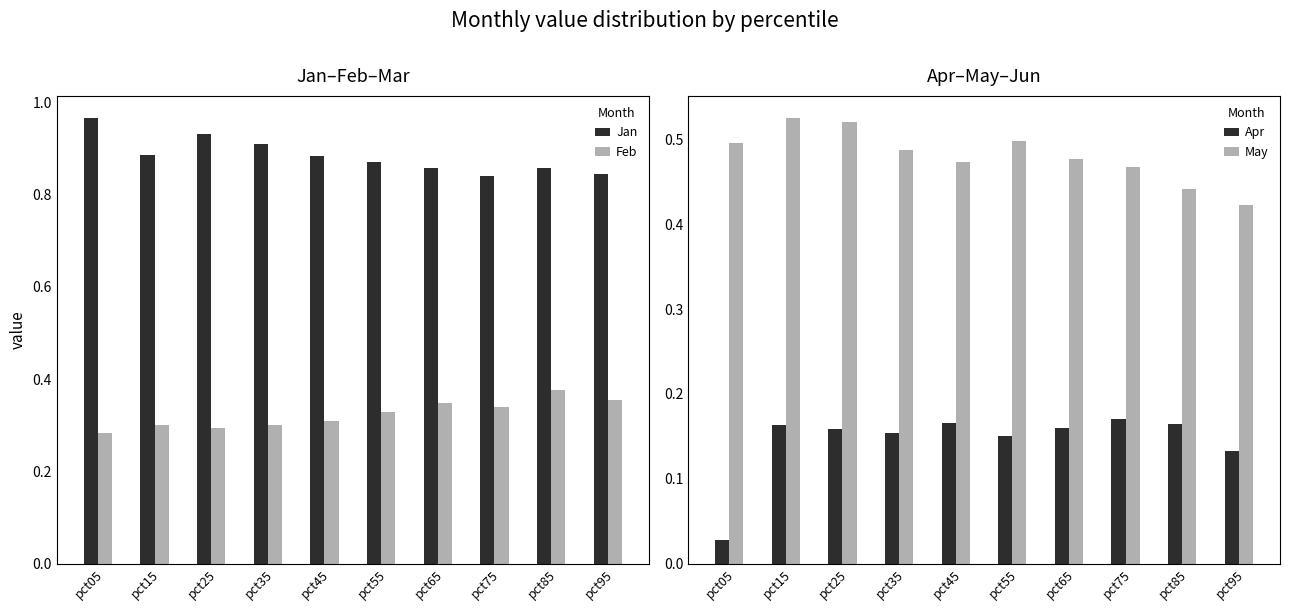

The value of Apr at pct55 is 0.2. True or false?

True